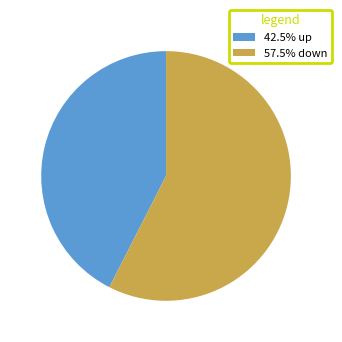

Do 42.5% up and 57.5% down together represent more than half of the pie?

Yes